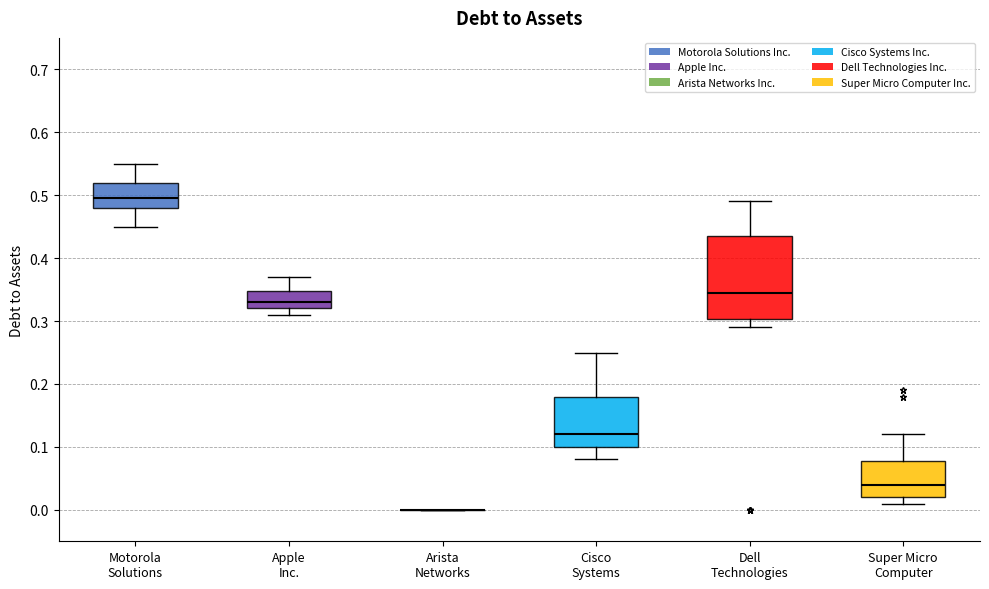

Reading left to right, transcribe this box plot: for each box, give where its median line is, the range the box spans, and where its two whiskers end, as read against the y-axis. The values are not printed on the chart, so give them approximately, as read against the axis.

Motorola Solutions: median 0.50, box 0.48 to 0.52, whiskers 0.45 to 0.55
Apple Inc.: median 0.33, box 0.32 to 0.35, whiskers 0.31 to 0.37
Arista Networks: box collapsed to a line at 0.00, whiskers 0.00 to 0.00
Cisco Systems: median 0.12, box 0.10 to 0.18, whiskers 0.08 to 0.25
Dell Technologies: median 0.35, box 0.30 to 0.44, whiskers 0.29 to 0.49
Super Micro Computer: median 0.04, box 0.02 to 0.08, whiskers 0.01 to 0.12